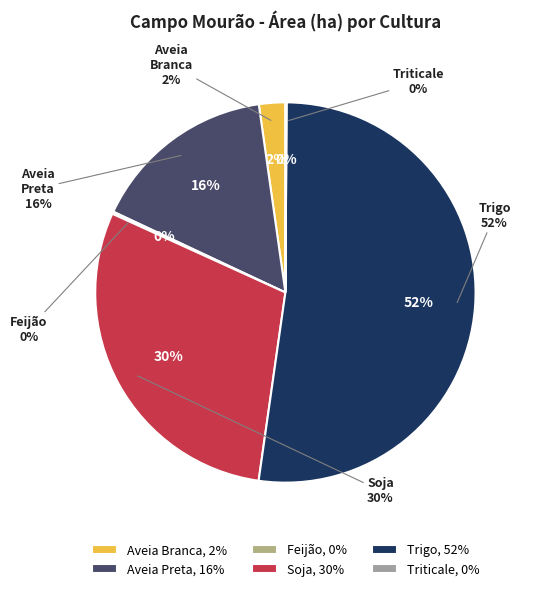

Between Aveia Branca and Aveia Preta, which is larger?

Aveia Preta